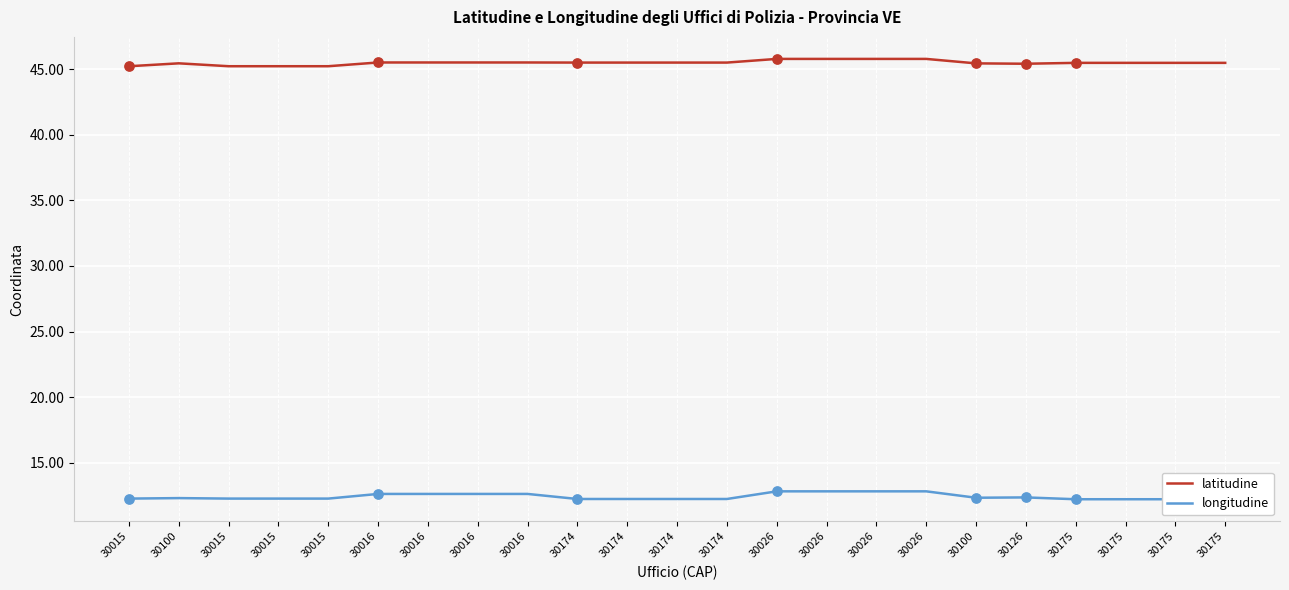

Which series has the largest Y range (max minus min)?

longitudine